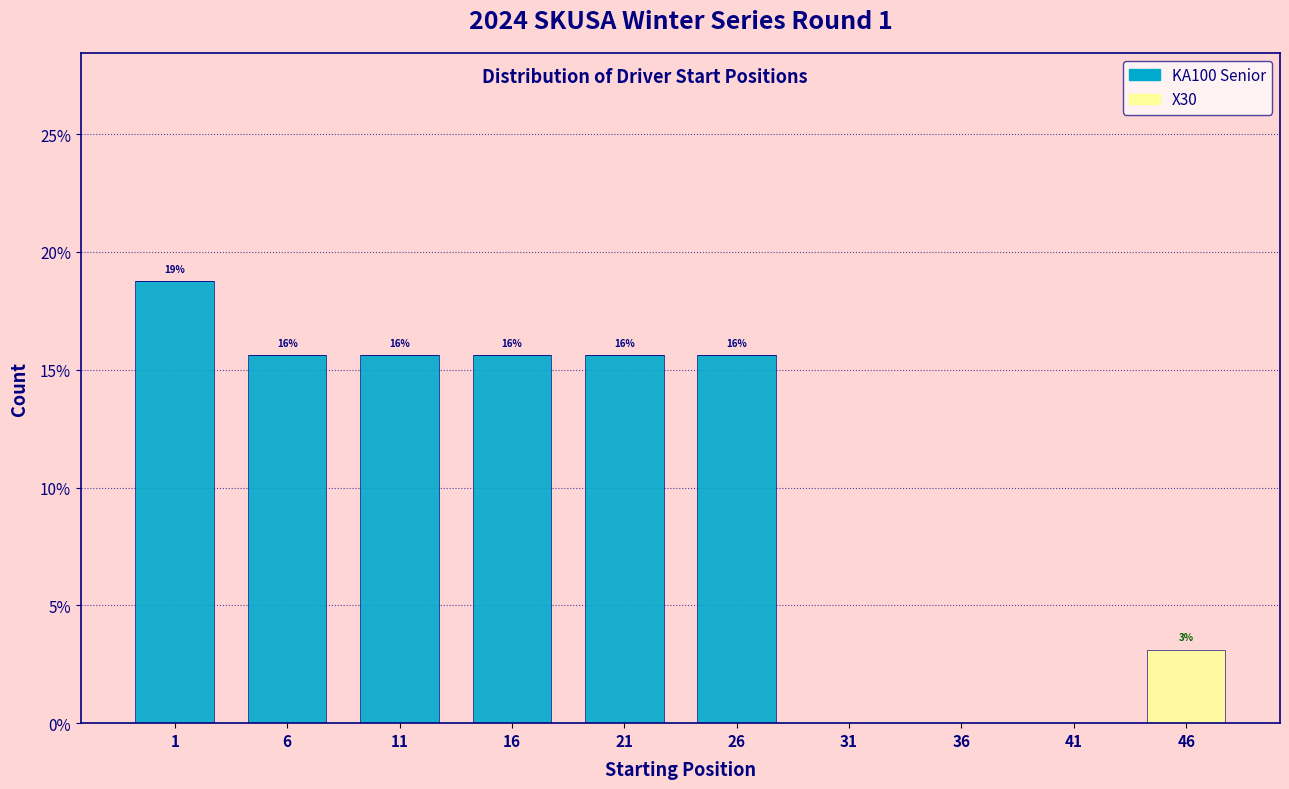

Reading left to right, list the values for the KA100 Senior series.

1=18.8	6=15.6	11=15.6	16=15.6	21=15.6	26=15.6	31=0.0	36=0.0	41=0.0	46=0.0